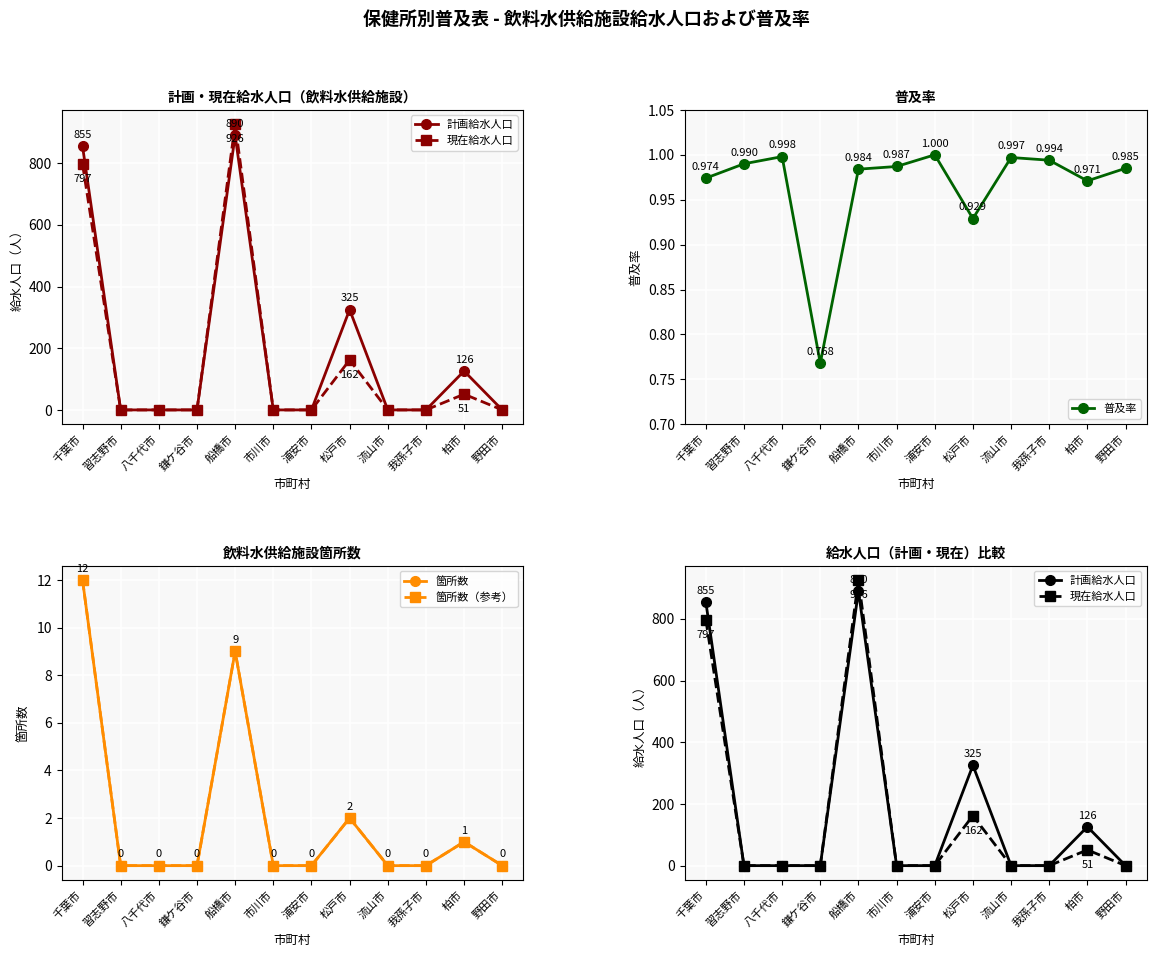

Reading right to left, list all the values displayed in this chart.

計画給水人口: 野田市=0.0	柏市=126.0	我孫子市=0.0	流山市=0.0	松戸市=325.0	浦安市=0.0	市川市=0.0	船橋市=890.0	鎌ケ谷市=0.0	八千代市=0.0	習志野市=0.0	千葉市=855.0
現在給水人口: 野田市=0.0	柏市=51.0	我孫子市=0.0	流山市=0.0	松戸市=162.0	浦安市=0.0	市川市=0.0	船橋市=926.0	鎌ケ谷市=0.0	八千代市=0.0	習志野市=0.0	千葉市=797.0
普及率: 野田市=1.0	柏市=1.0	我孫子市=1.0	流山市=1.0	松戸市=0.9	浦安市=1.0	市川市=1.0	船橋市=1.0	鎌ケ谷市=0.8	八千代市=1.0	習志野市=1.0	千葉市=1.0
箇所数: 野田市=0.0	柏市=1.0	我孫子市=0.0	流山市=0.0	松戸市=2.0	浦安市=0.0	市川市=0.0	船橋市=9.0	鎌ケ谷市=0.0	八千代市=0.0	習志野市=0.0	千葉市=12.0
箇所数（参考）: 野田市=0.0	柏市=1.0	我孫子市=0.0	流山市=0.0	松戸市=2.0	浦安市=0.0	市川市=0.0	船橋市=9.0	鎌ケ谷市=0.0	八千代市=0.0	習志野市=0.0	千葉市=12.0